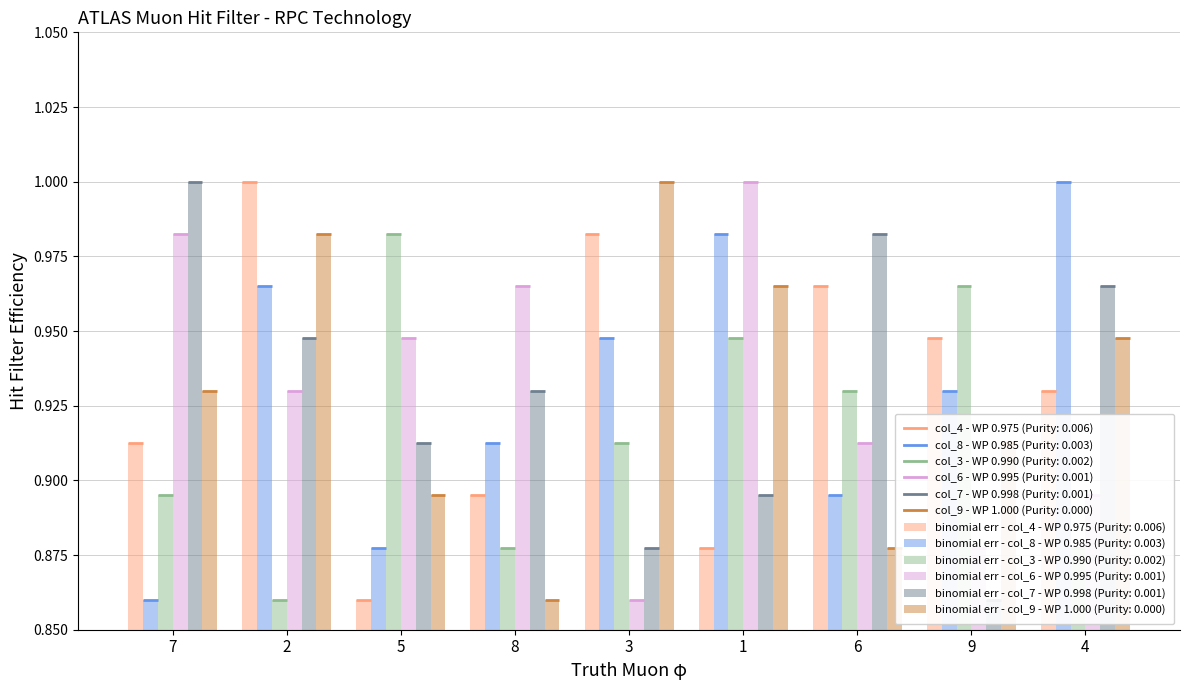

What is the value of the col_9 bar at the 6th from the left?

1.0